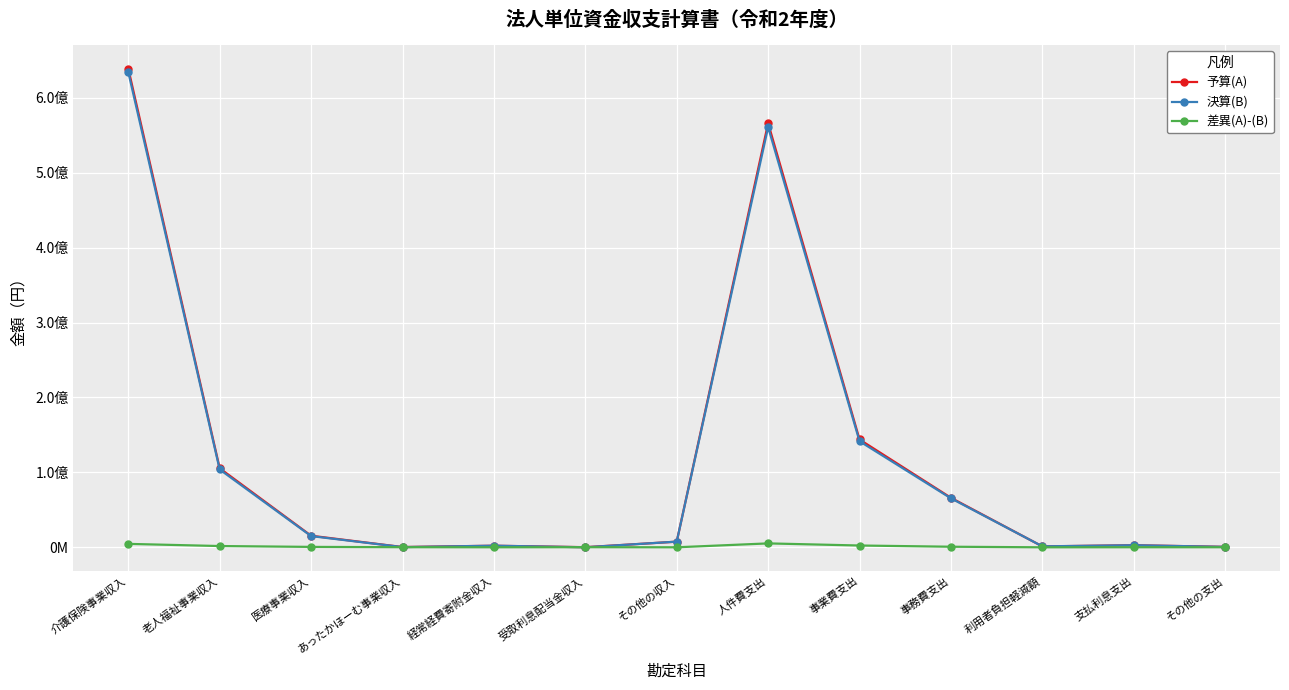

Is this an area chart (filled region under the line)?

No